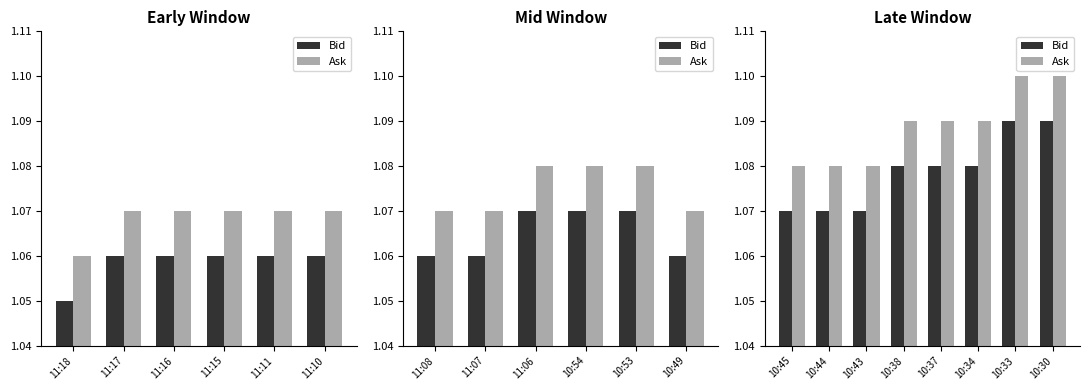

Which series has the largest total across all categories?

Ask